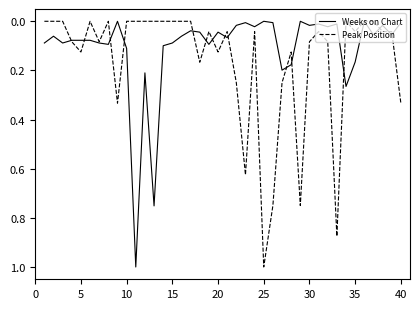

List the series in order of their overall mean, lowest first.

Weeks on Chart, Peak Position